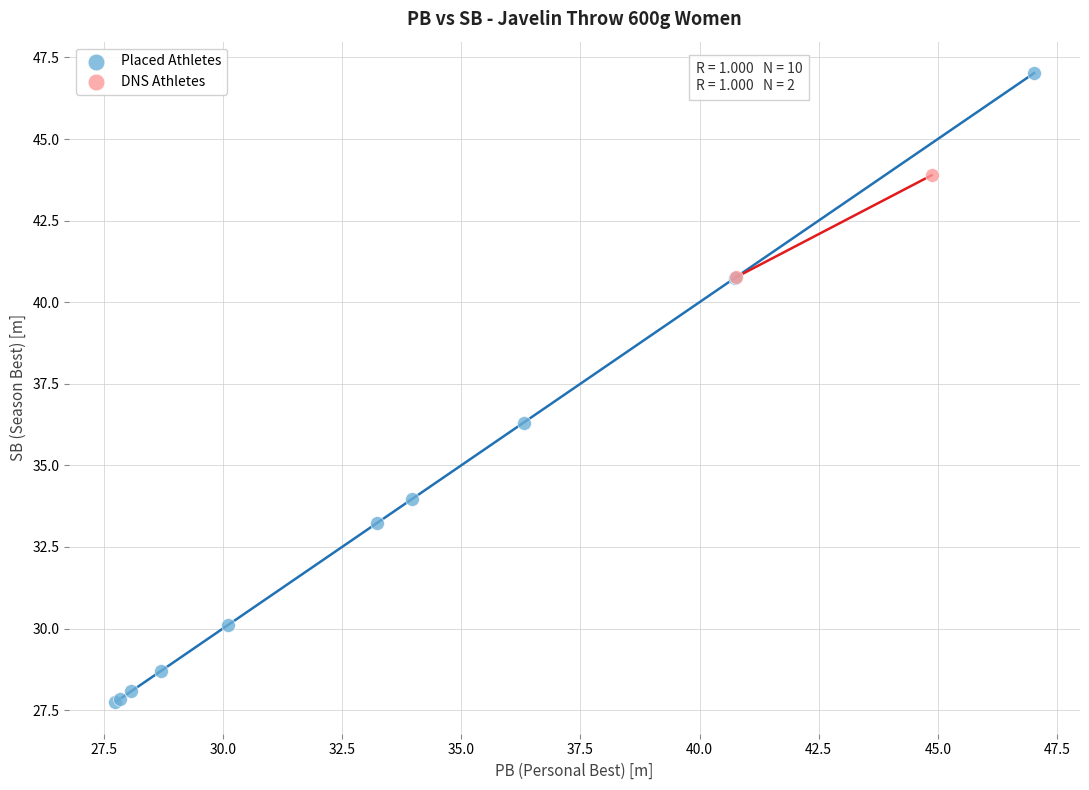

Which series reaches the maximum Y coordinate?

Placed Athletes